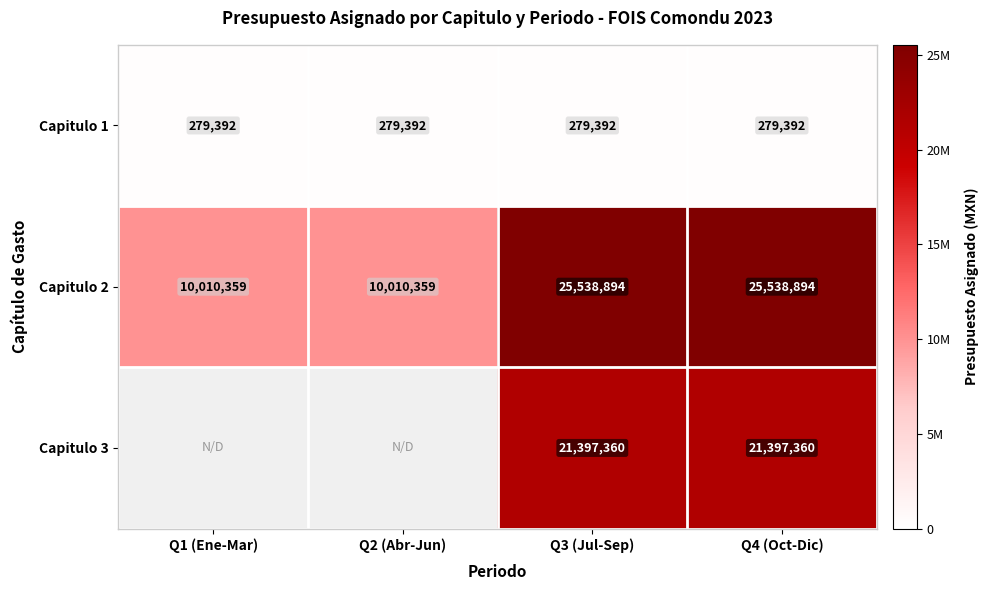

Which label corresponds to the smallest value in the chart?

Q1 (Ene-Mar)